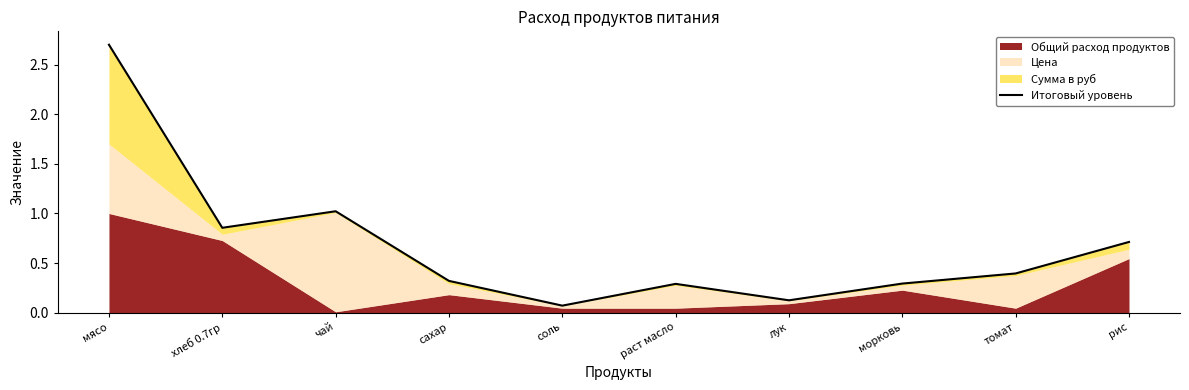

Which has a higher value, раст масло or мясо?

мясо